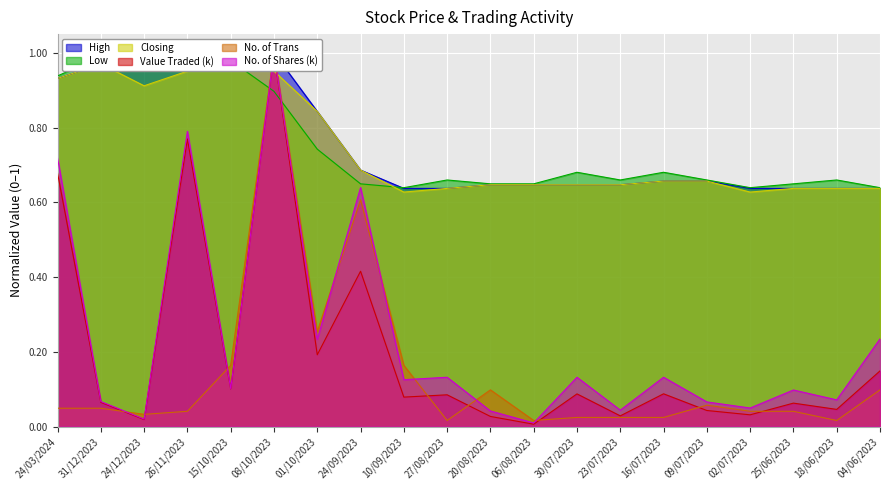

What is the highest value of the Value Traded (k) series?

1.0